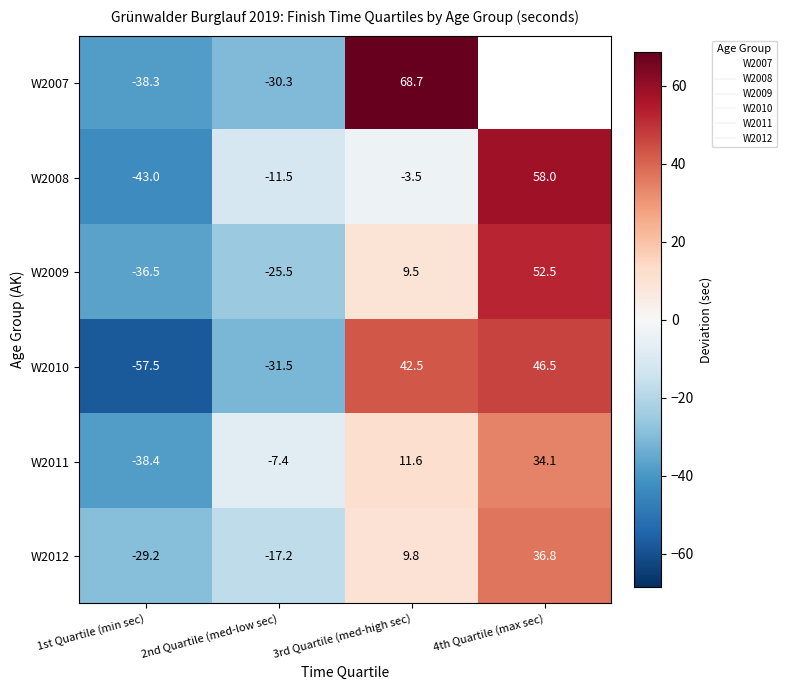

Is it true that W2012 equals 9.8 at 3rd Quartile (med-high sec)?

True